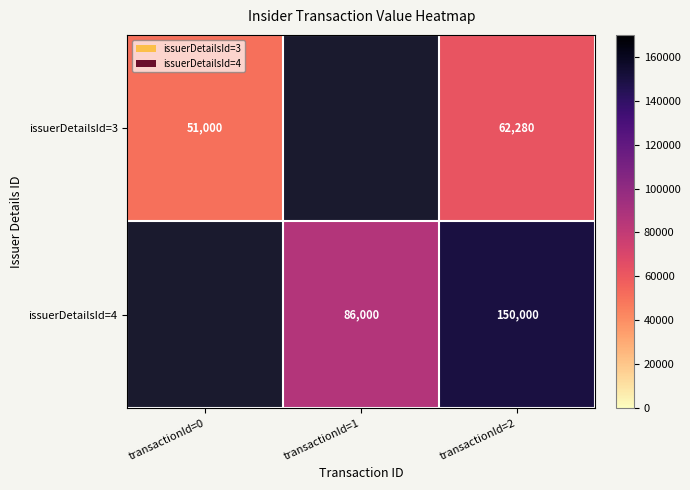

What is the total value across all series at transactionId=2?

212280